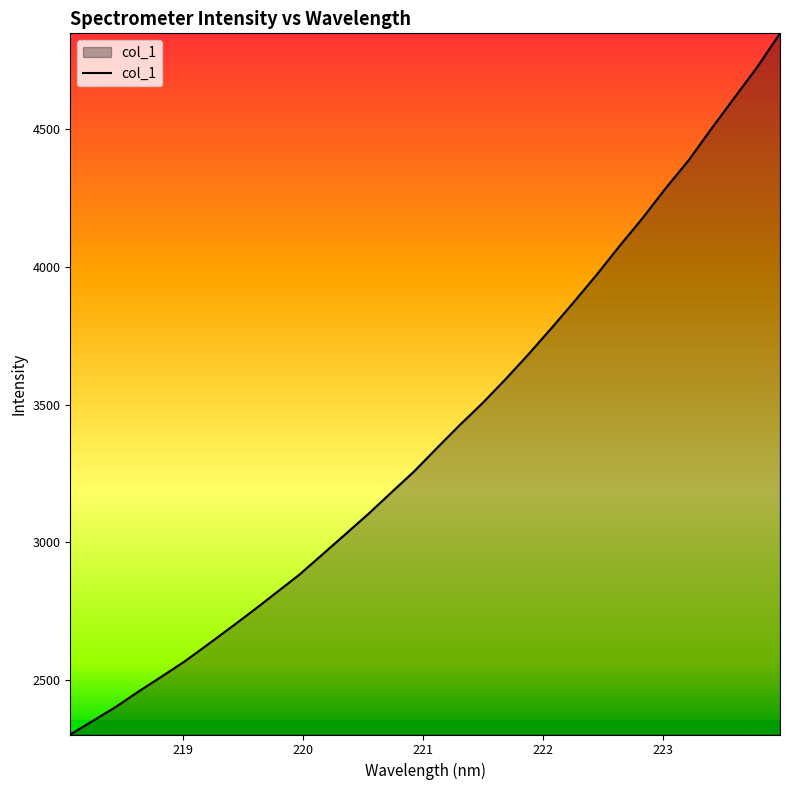

What is the greatest value displayed?

4847.5